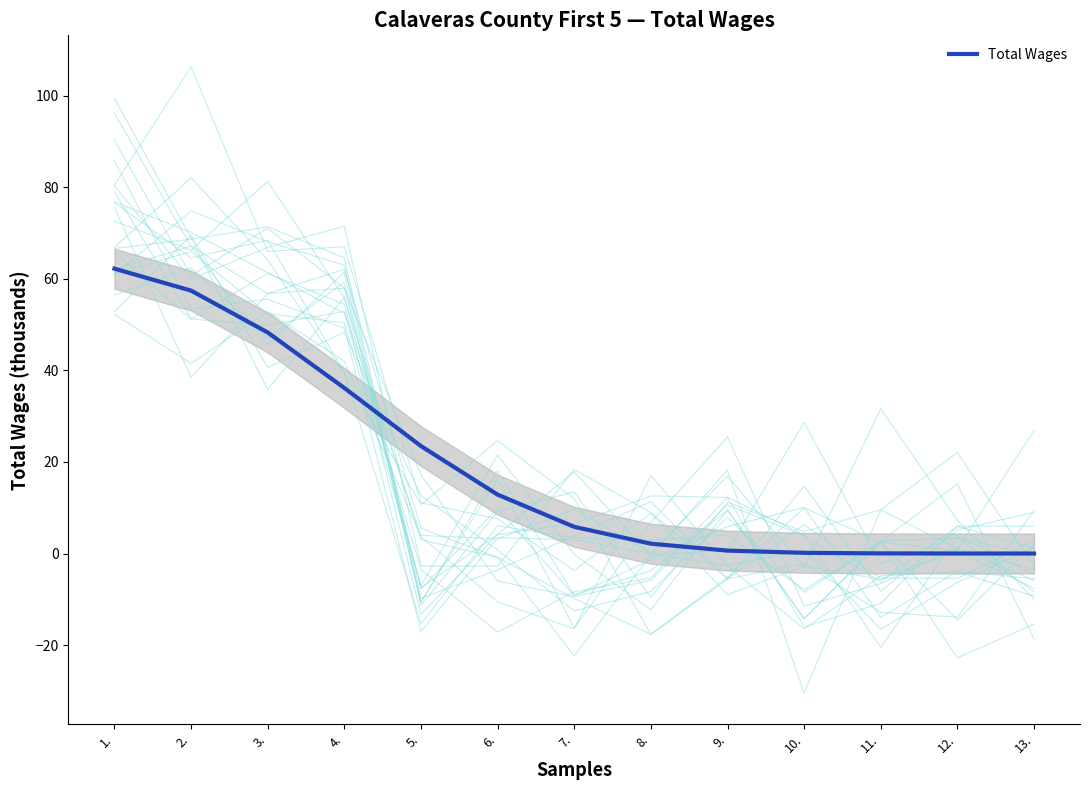

Reading right to left, extract all data points from this chart.

0.0	0.0	0.0	0.1	0.6	2.1	5.8	12.9	23.5	36.2	48.3	57.4	62.2